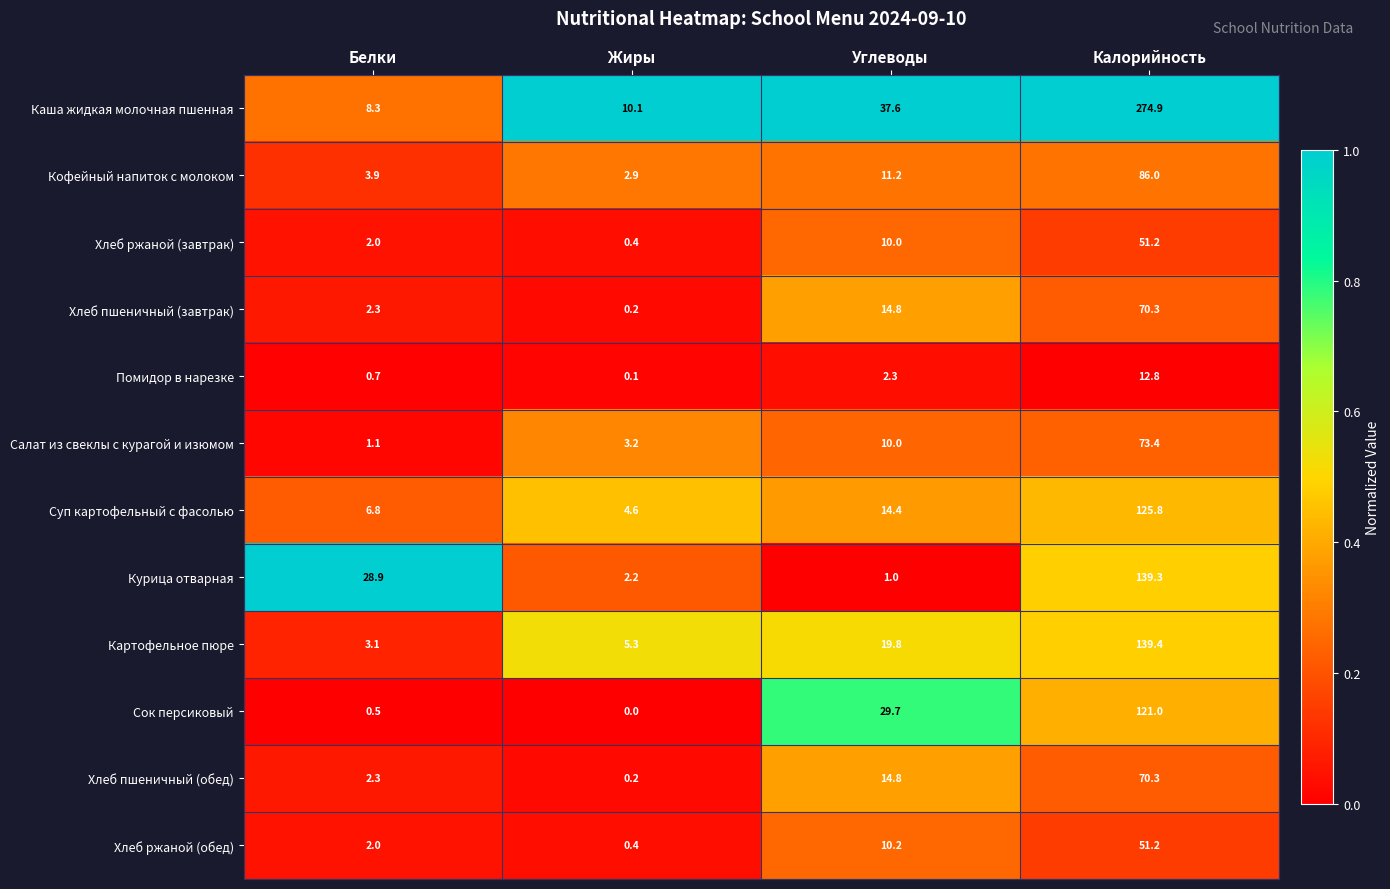

The value of Кофейный напиток с молоком at Углеводы is 11.2. True or false?

True